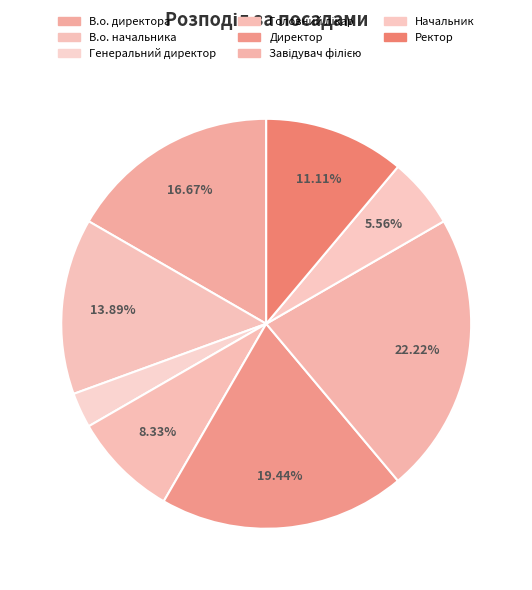

To the nearest percent, what is the average slice percentage?

12%